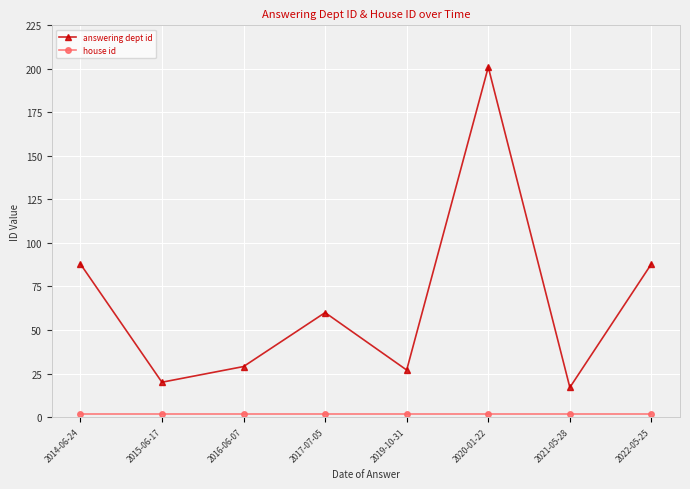

How many distinct data groups are displayed?

2